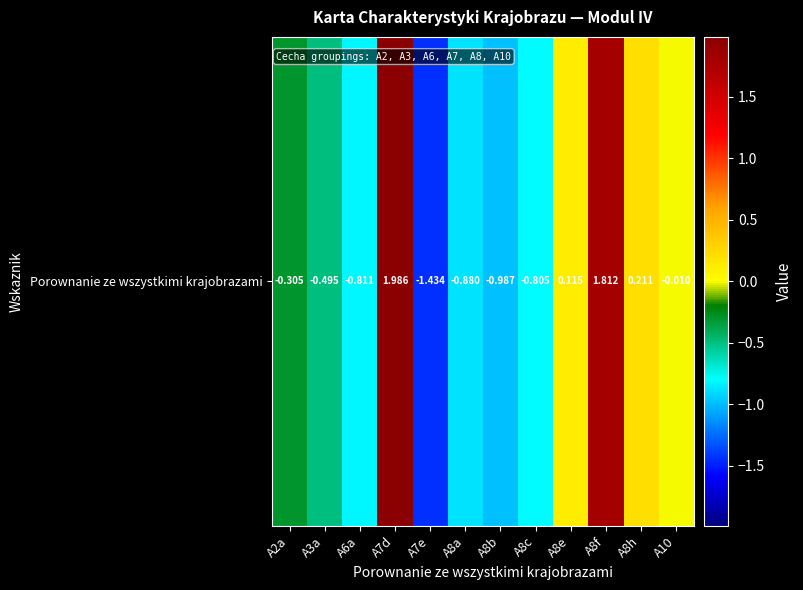

The chart shows a value of 0.1 at A8e. True or false?

True